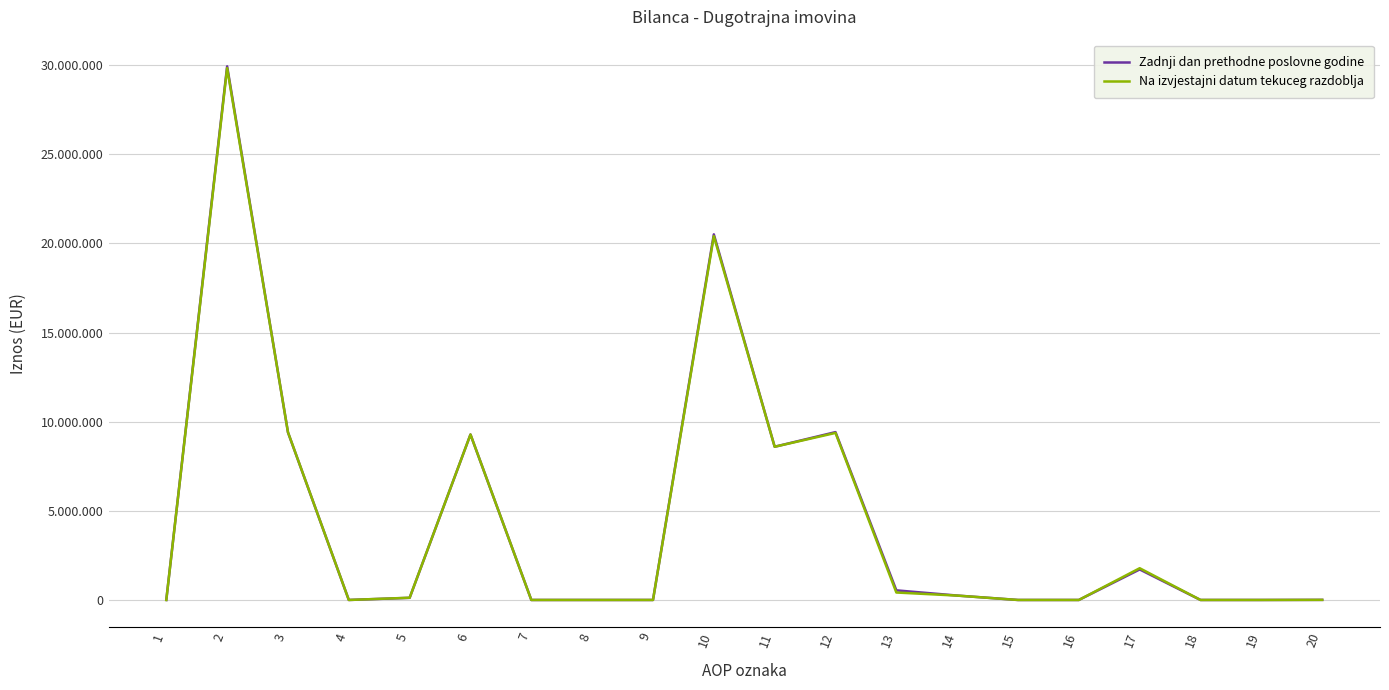

What is the value of the Zadnji dan prethodne poslovne godine point at the 2nd from the left?

29932629